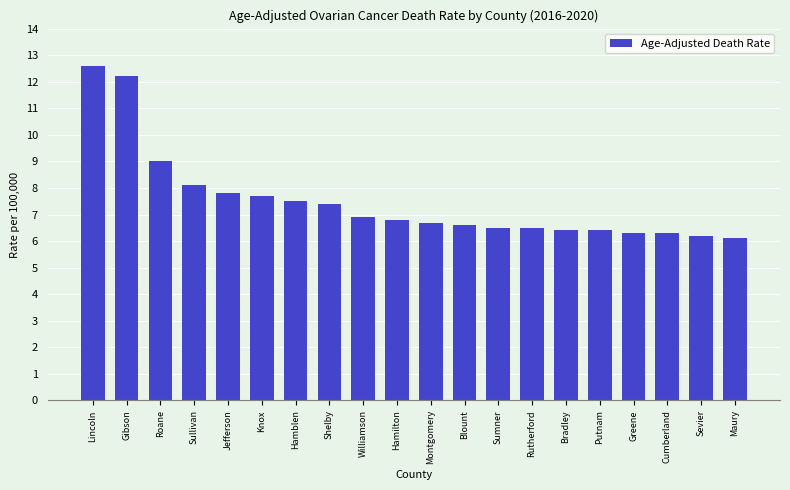

What is the smallest value displayed?

6.1